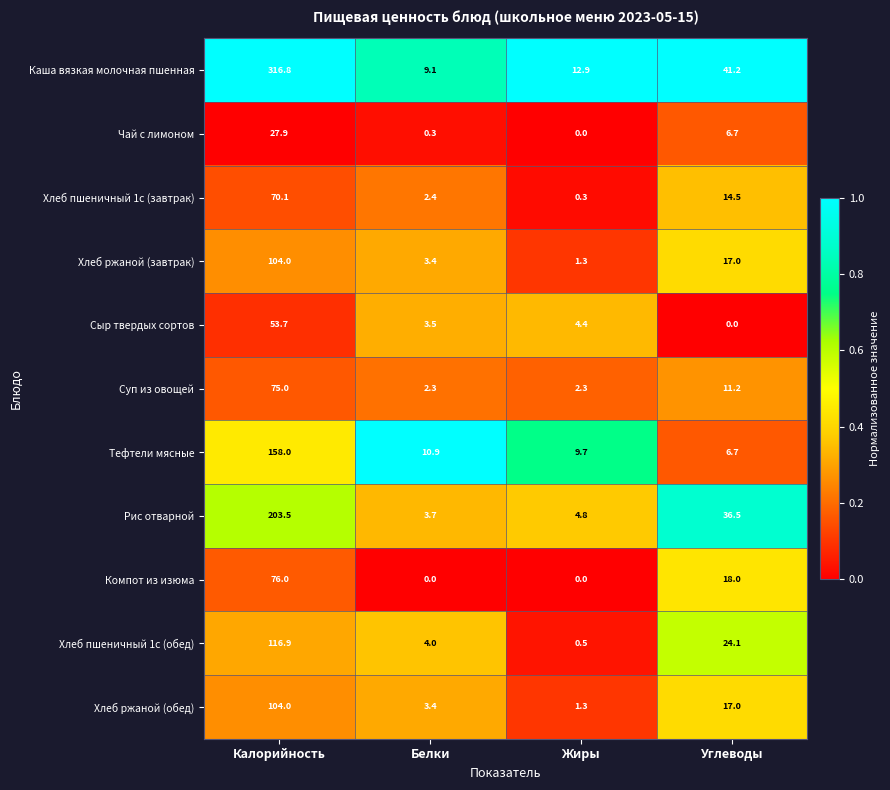

What is the average value of the Компот из изюма series?

23.5